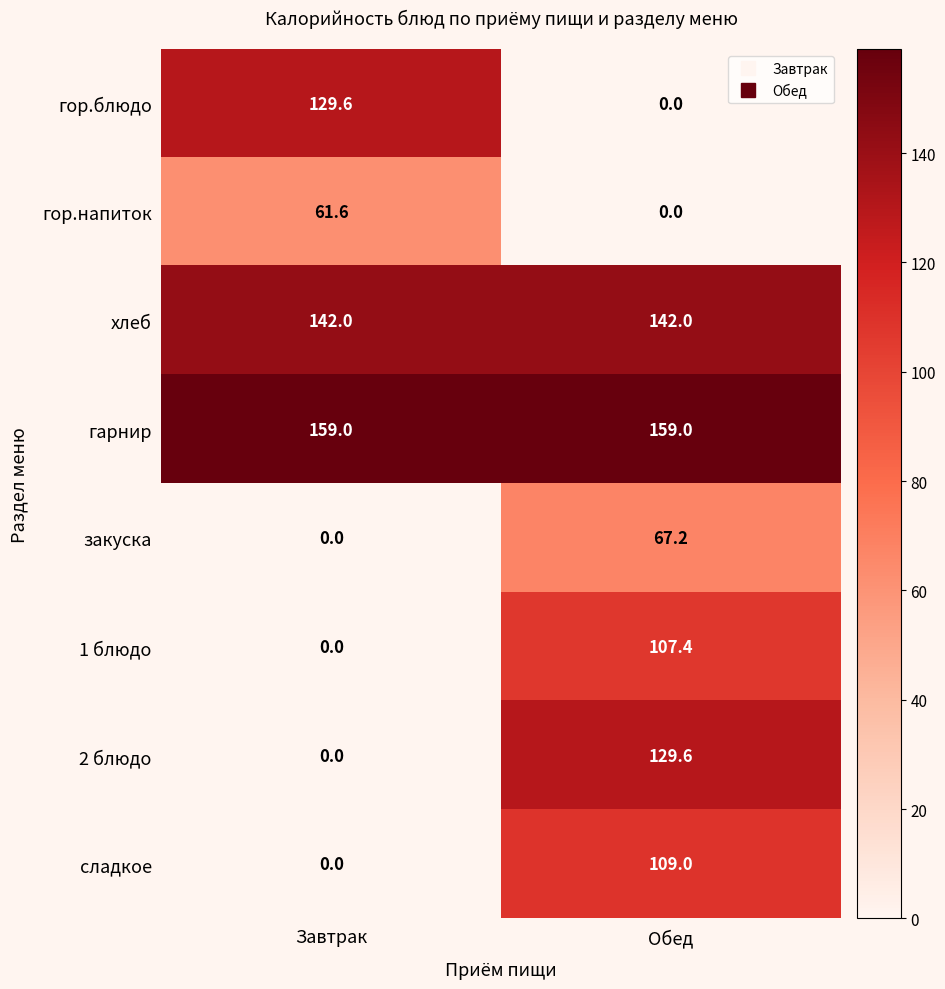

What is the difference between the highest and lowest values at Завтрак?

159.0